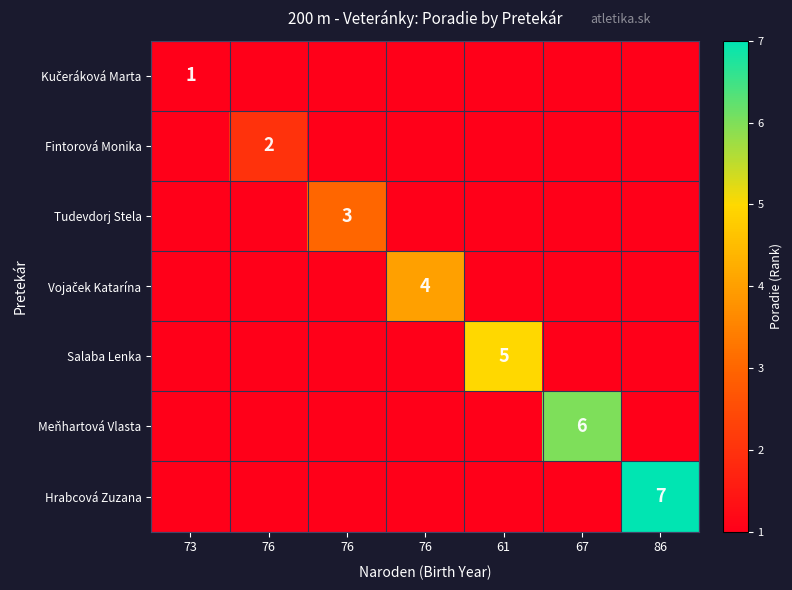

At how many categories does at least one series exceed 6?

1